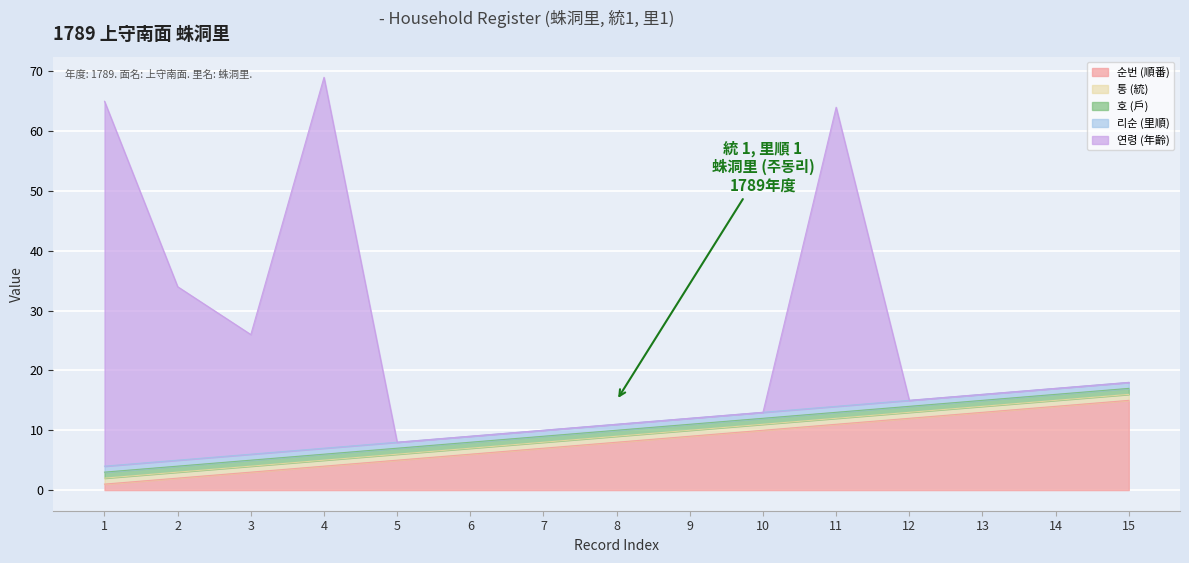

Which label corresponds to the smallest value in the chart?

5